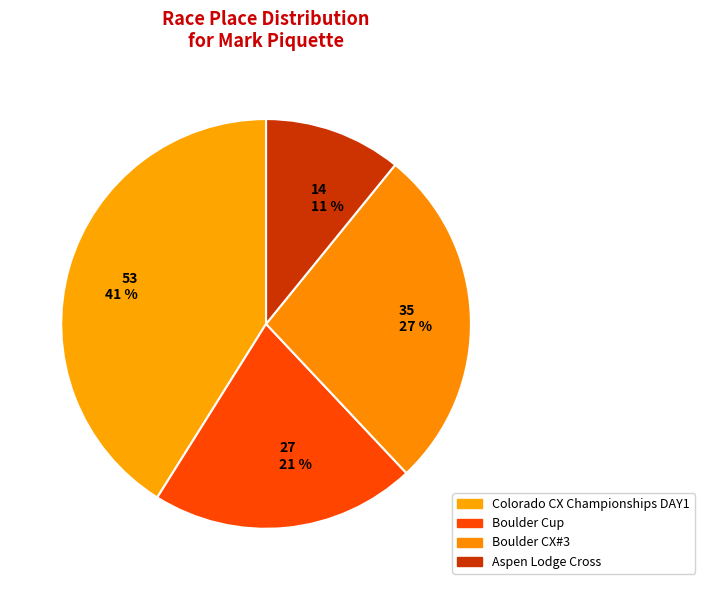

How many segments does this pie chart have?

4